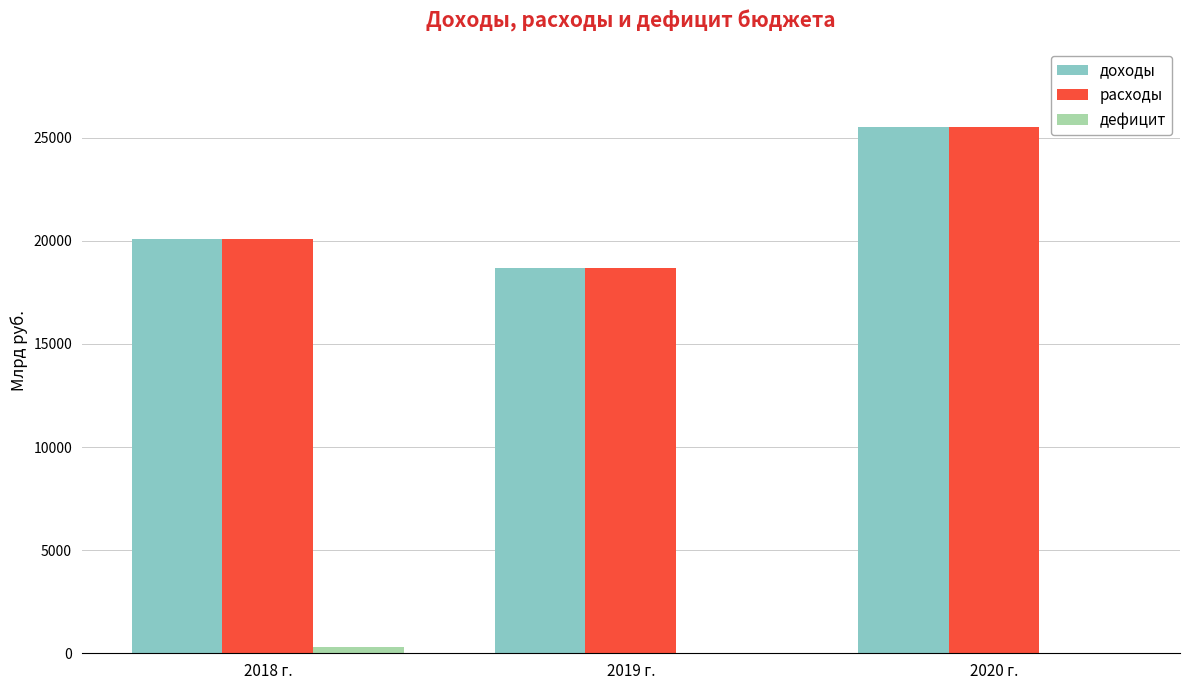

What is the sum of all расходы values?

64299.8